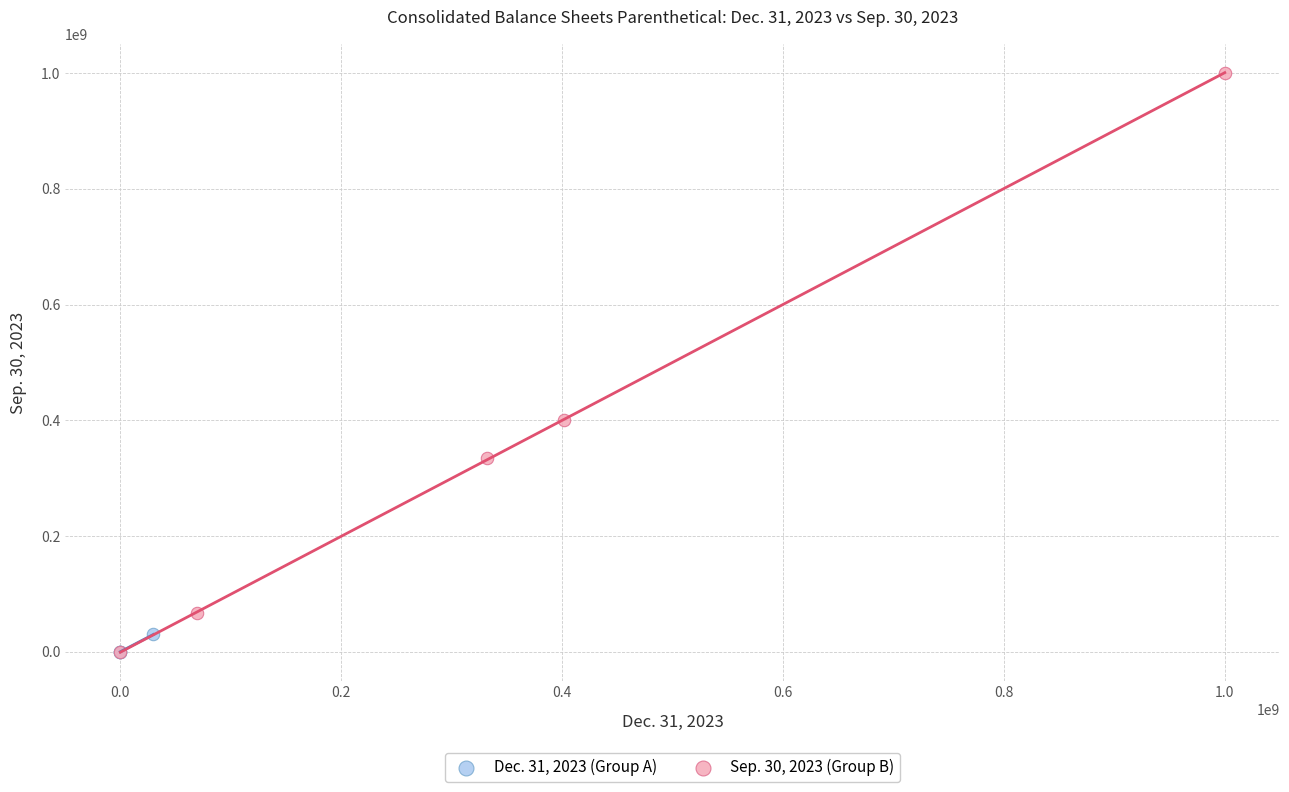

Which series has the largest Y range (max minus min)?

Sep. 30, 2023 (Group B)